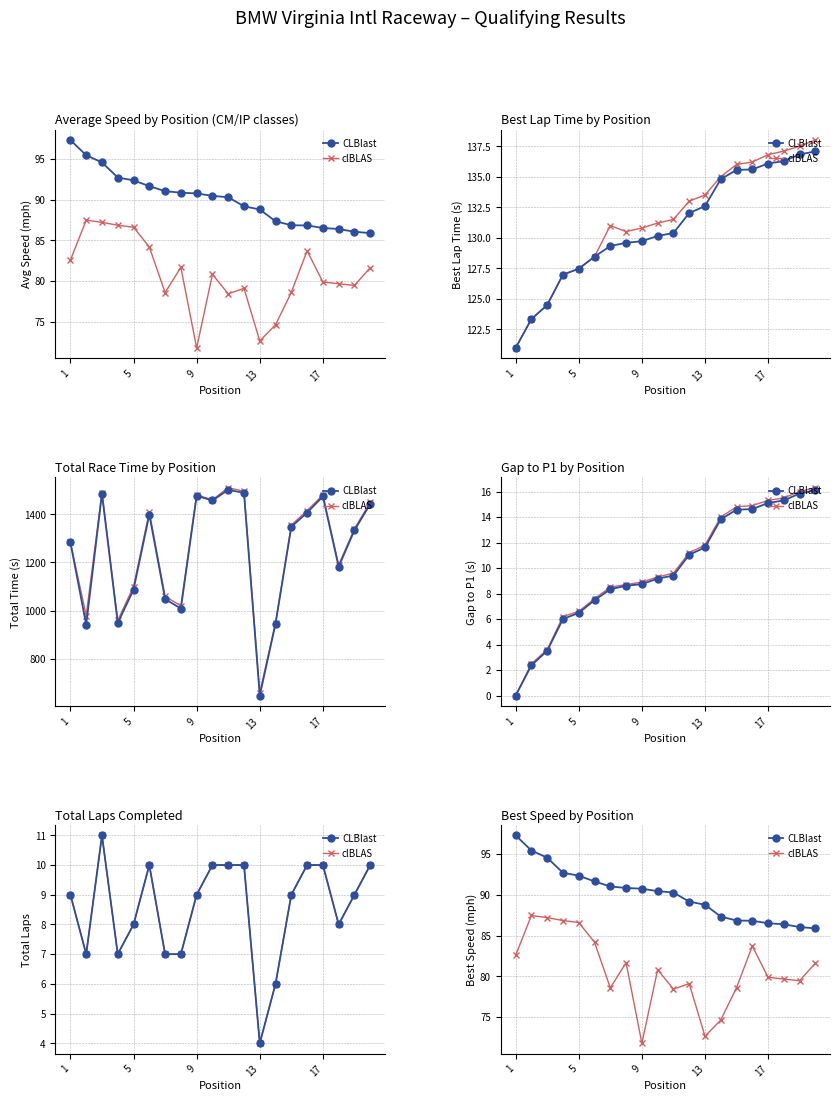

Is it true that CLBlast equals 165.9 at 5?

False